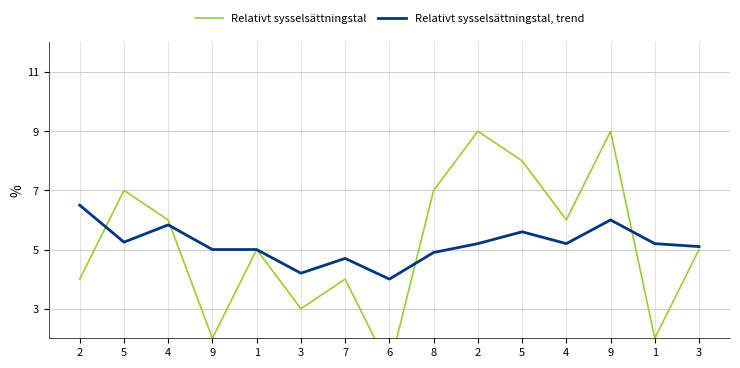

At which category does the chart reach its minimum across all series?

6